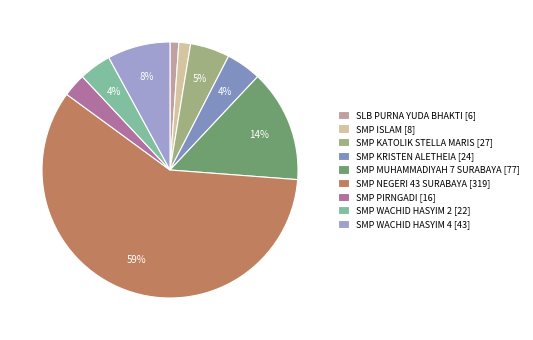

To the nearest percent, what is the combined percentage of SMP ISLAM and SMP KRISTEN ALETHEIA?

6%